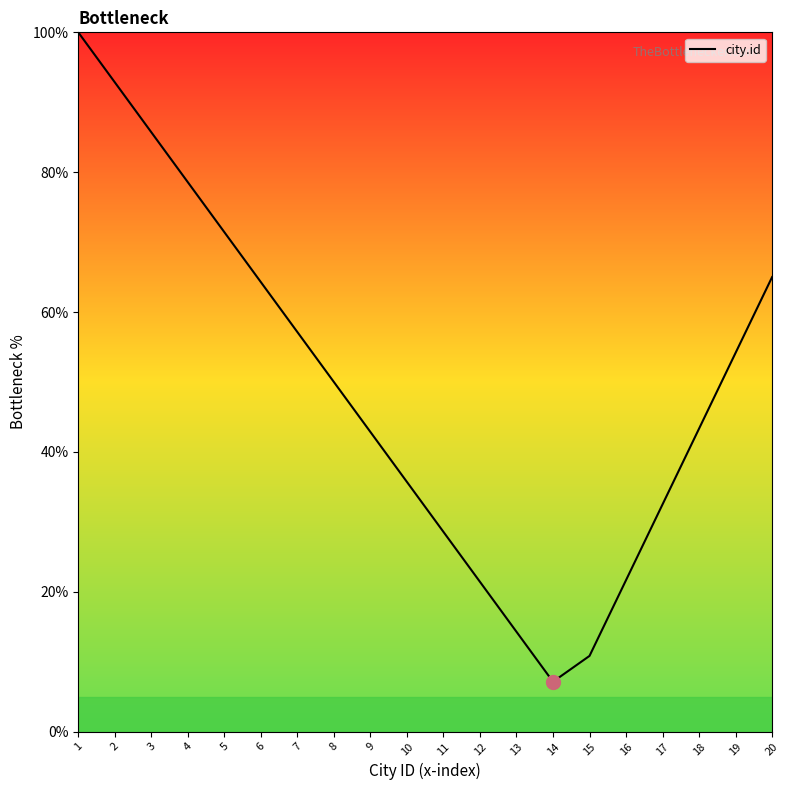

Read the value at 17.

32.5